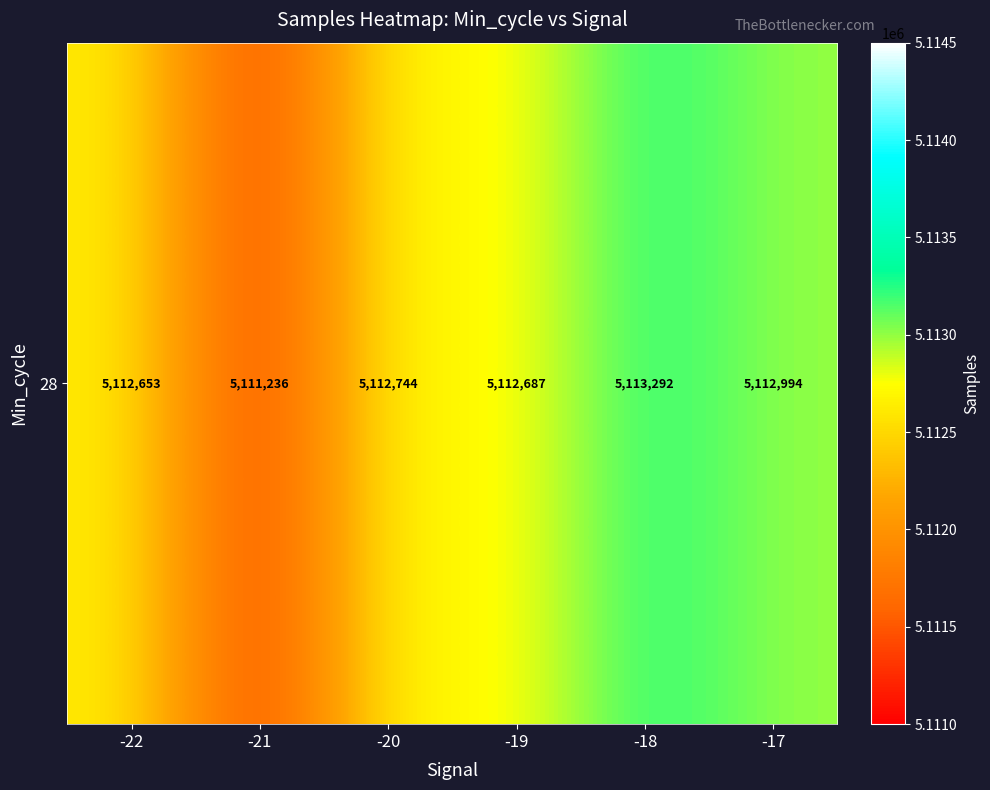

How many data points are less than 5112744?

3